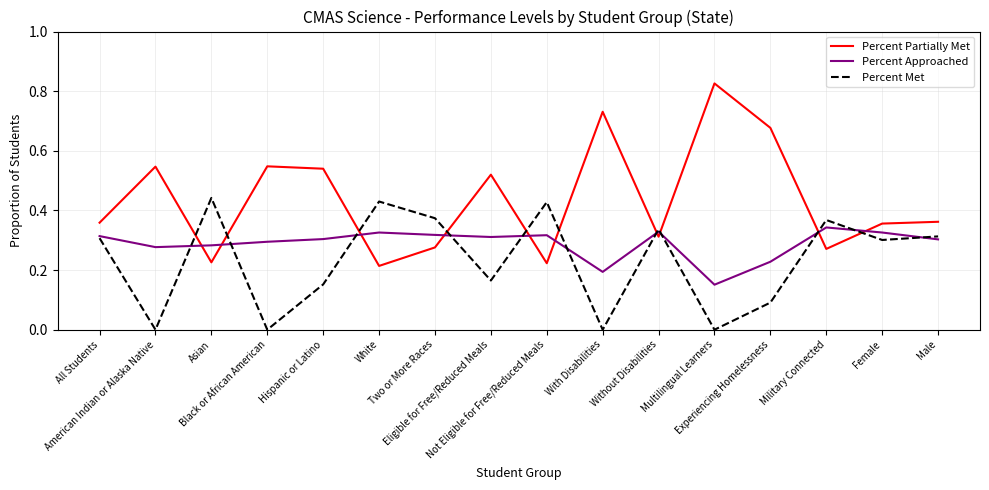

How many intersections are there between Percent Approached and Percent Partially Met?

10